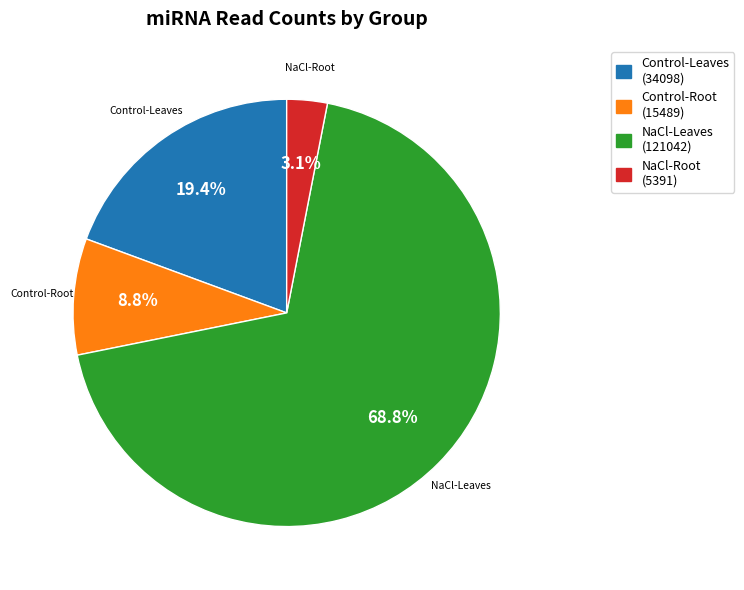

Which has a higher value, NaCl-Root or Control-Root?

Control-Root